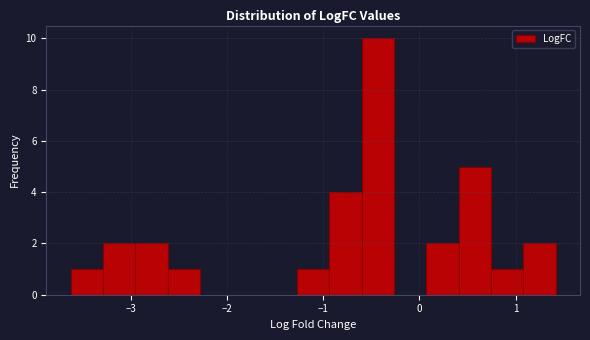

Around what value on the x-axis is the tallest bar? Give the approximate position of its centre, as read against the axis.

-0.4